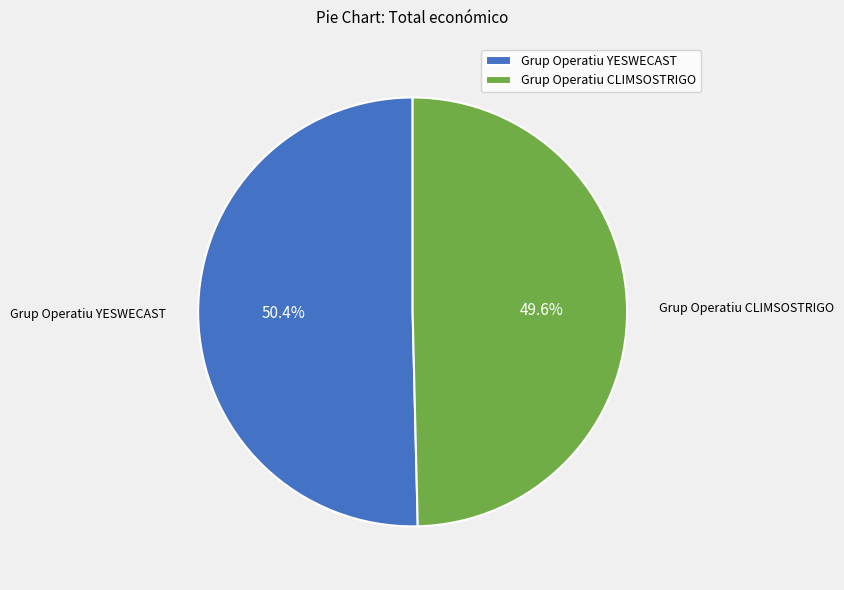

Rank the categories by value from lowest to highest.

Grup Operatiu CLIMSOSTRIGO, Grup Operatiu YESWECAST